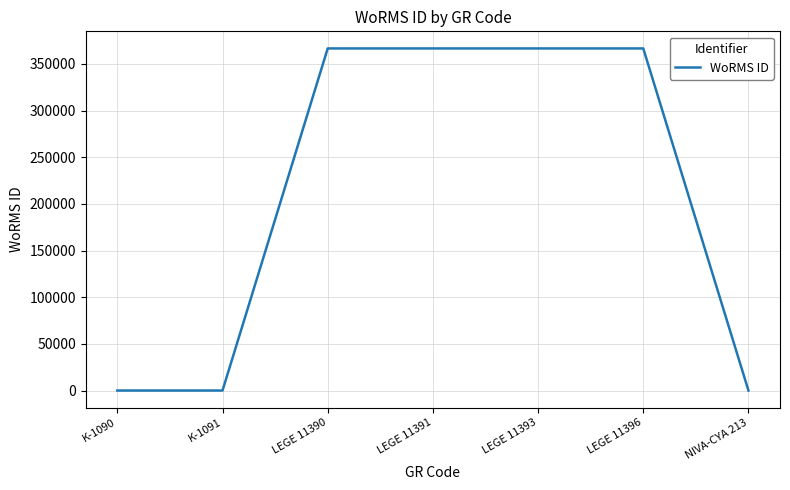

What is the greatest value displayed?

366598